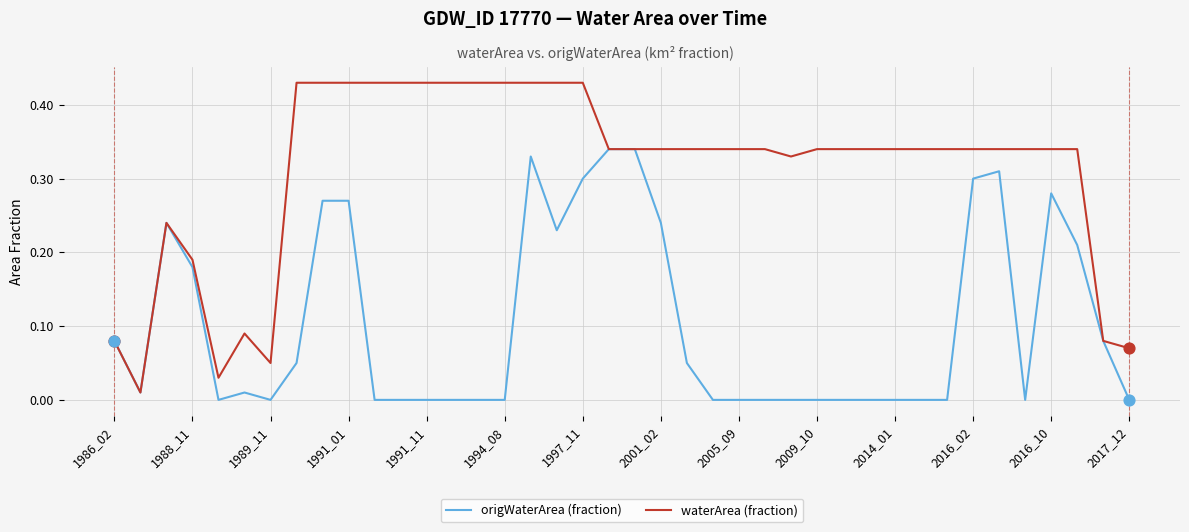

Which series has the largest total across all categories?

waterArea (fraction)